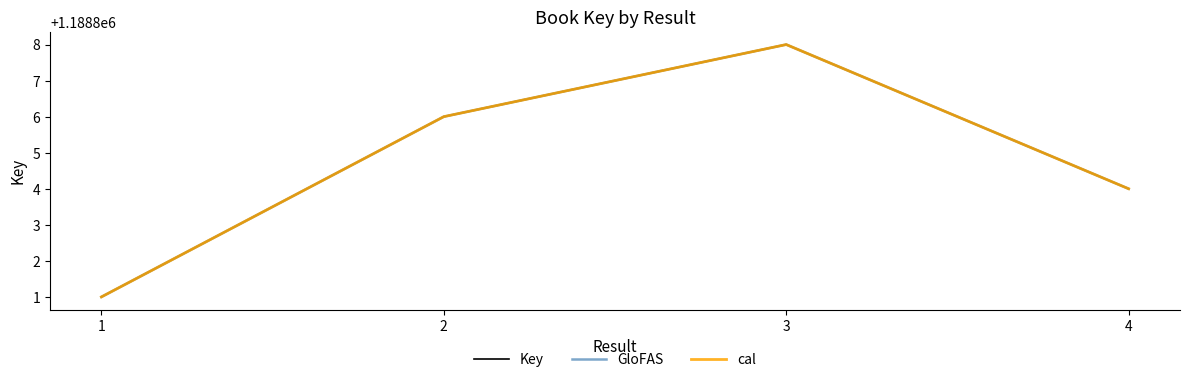

Does the chart have visible grid lines?

No